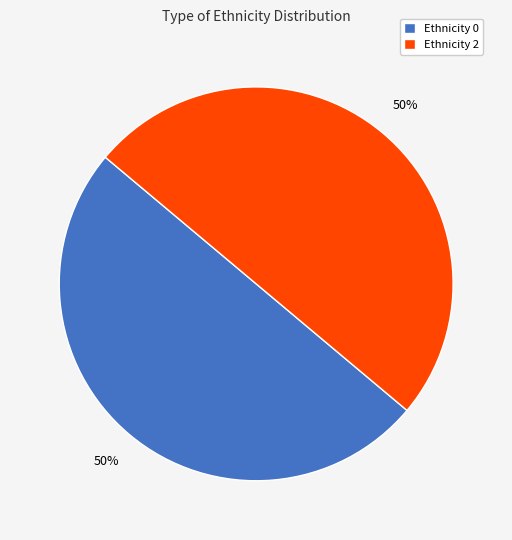

Do Ethnicity 0 and Ethnicity 2 together represent more than half of the pie?

Yes